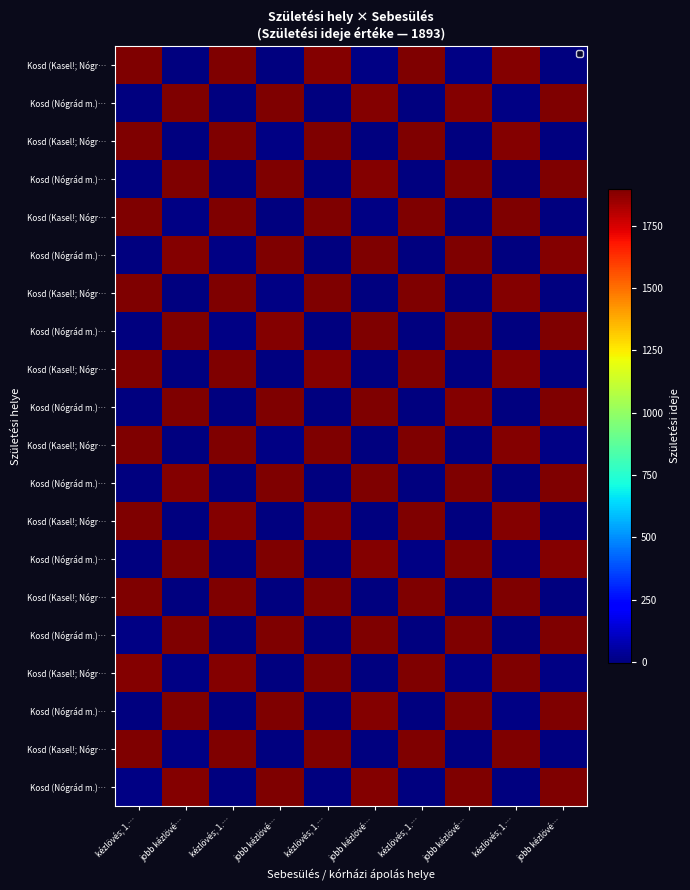

What is the greatest value displayed?

1897.9